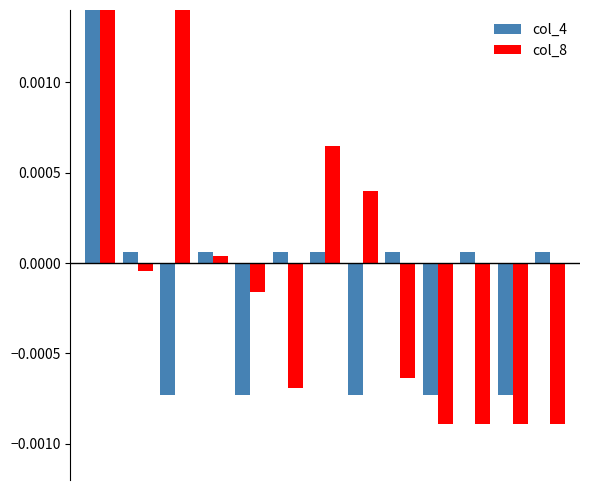

Does the chart contain any negative values?

Yes